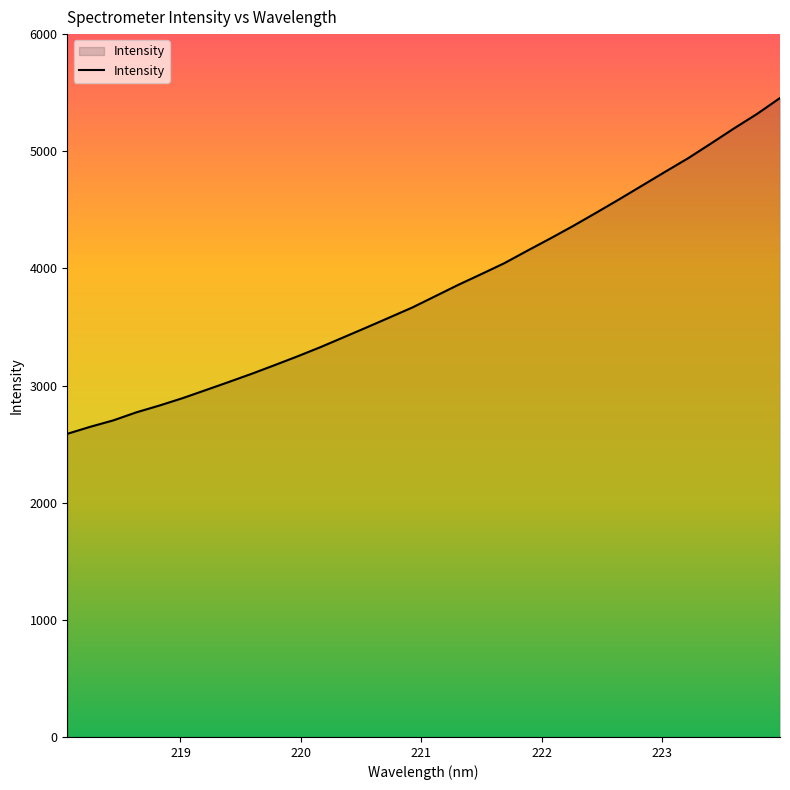

What is the difference between the maximum and minimum values?

2866.6